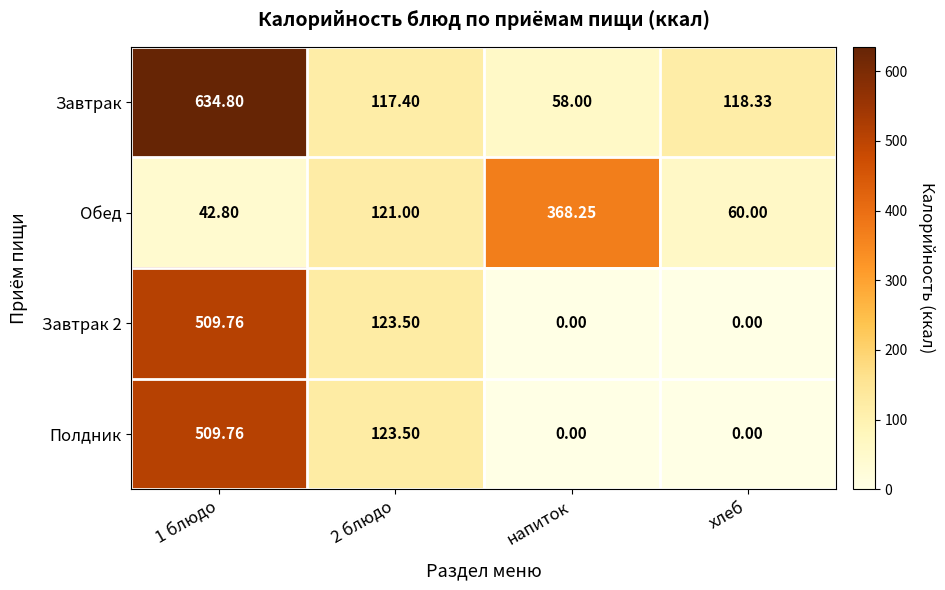

Which series changed the most between 1 блюдо and напиток?

Завтрак